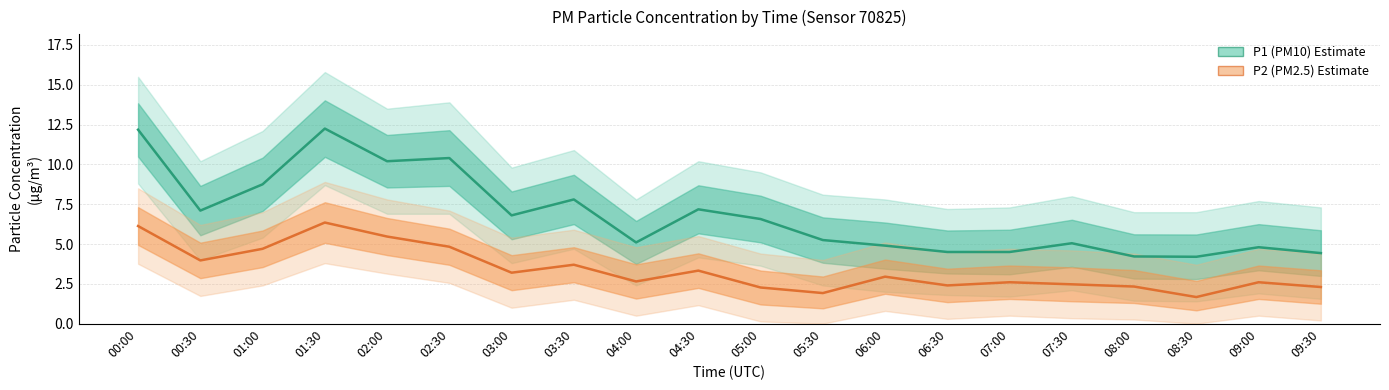

At which category does P2 (PM2.5) reach its first local valley?

00:30